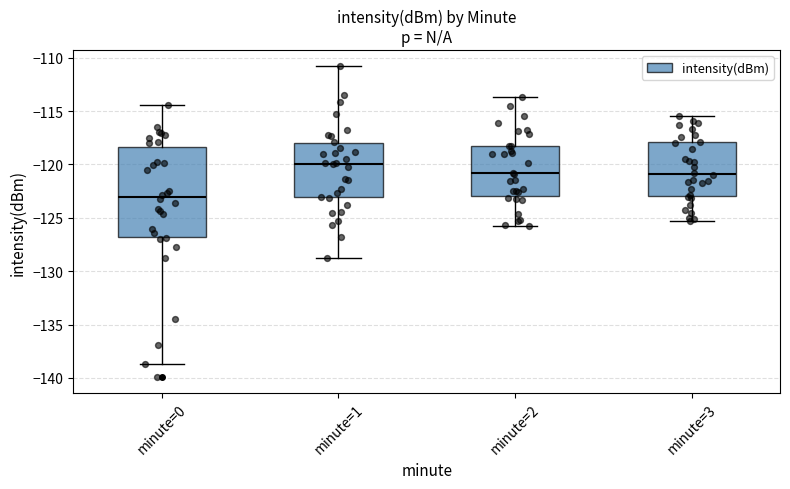

Reading left to right, transcribe this box plot: for each box, give where its median line is, the range the box spans, and where its two whiskers end, as read against the y-axis. The values are not printed on the chart, so give them approximately, as read against the axis.

minute=0: median -123.0, box -127.0 to -118.5, whiskers -138.5 to -114.5
minute=1: median -120.0, box -123.0 to -118.0, whiskers -128.5 to -111.0
minute=2: median -121.0, box -123.0 to -118.0, whiskers -126.0 to -113.5
minute=3: median -121.0, box -123.0 to -118.0, whiskers -125.5 to -115.5